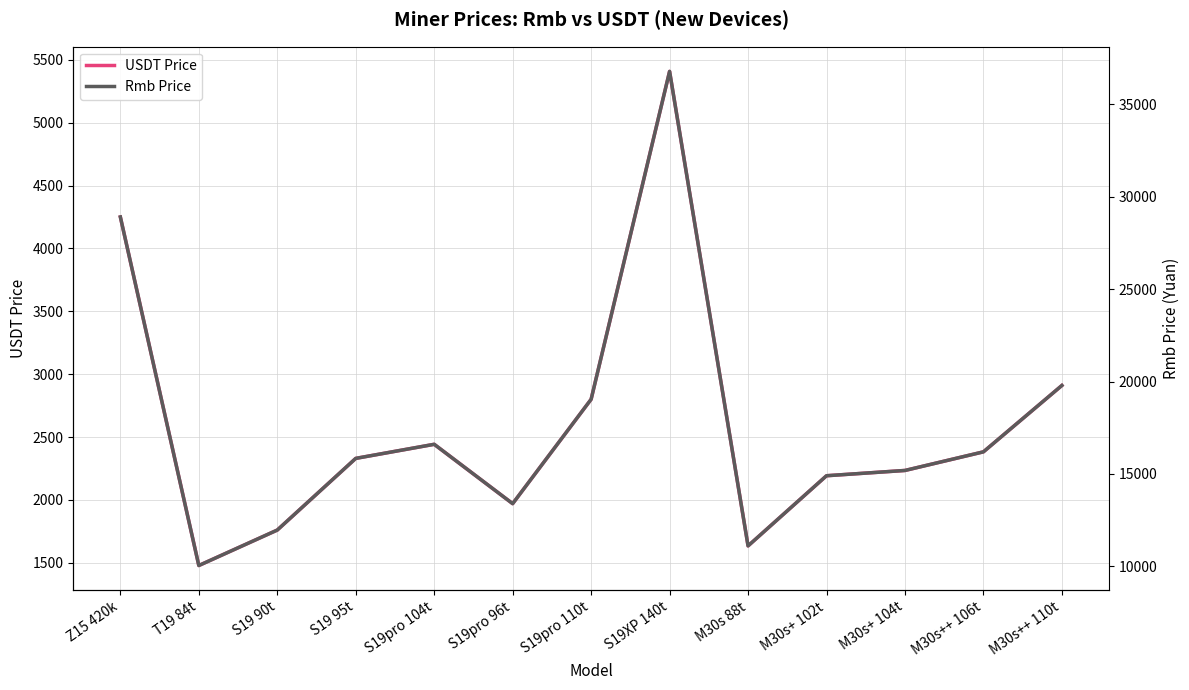

What is the difference between the Rmb Price values at S19XP 140t and M30s+ 104t?

21583